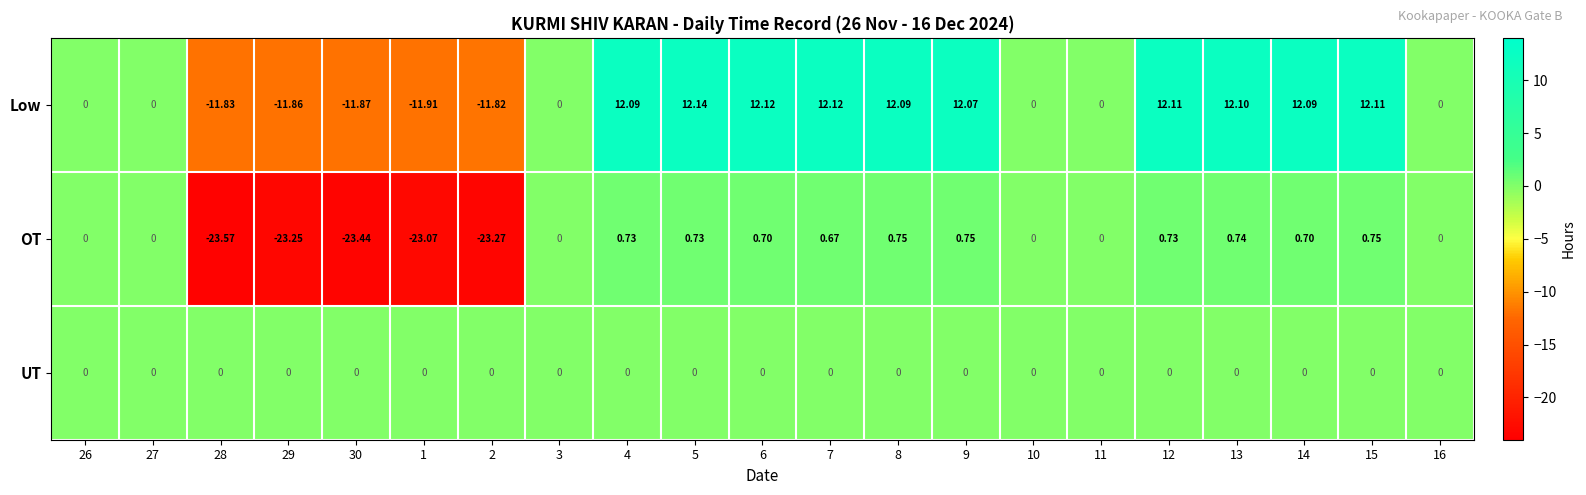

List the series in order of their overall mean, highest first.

Low, UT, OT